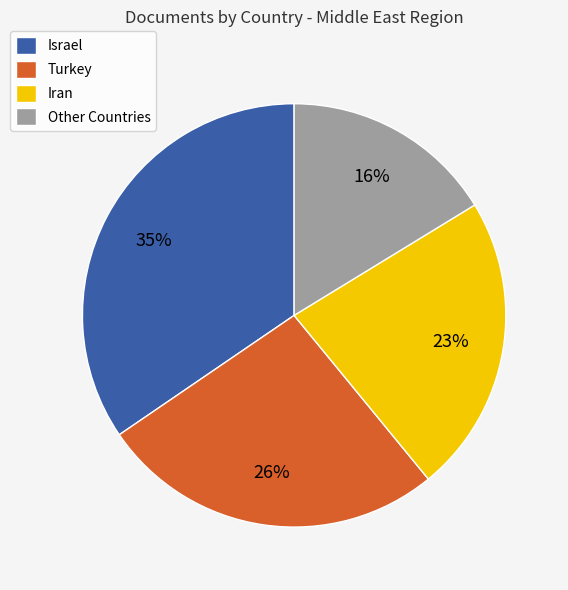

To the nearest percent, what is the average slice percentage?

25%